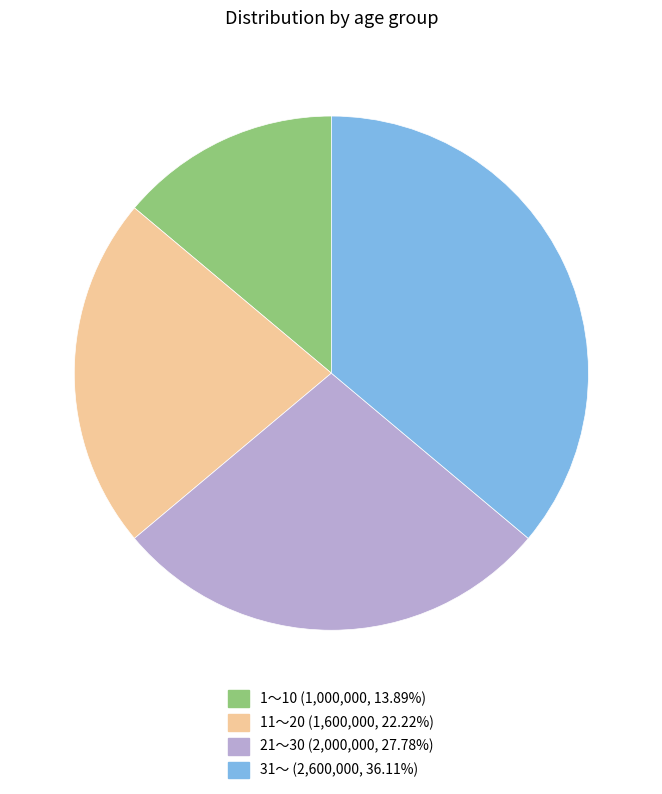

Rank the categories by value from highest to lowest.

31～, 21～30, 11～20, 1～10